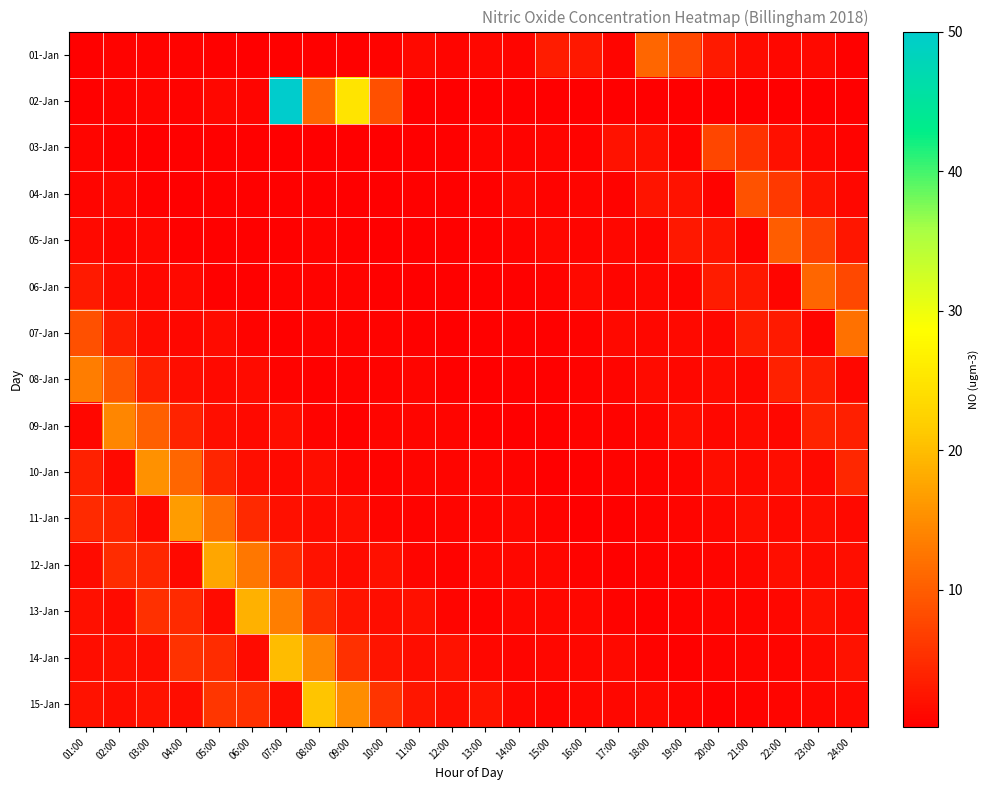

Which has a higher value, 12:00 or 08:00?

12:00